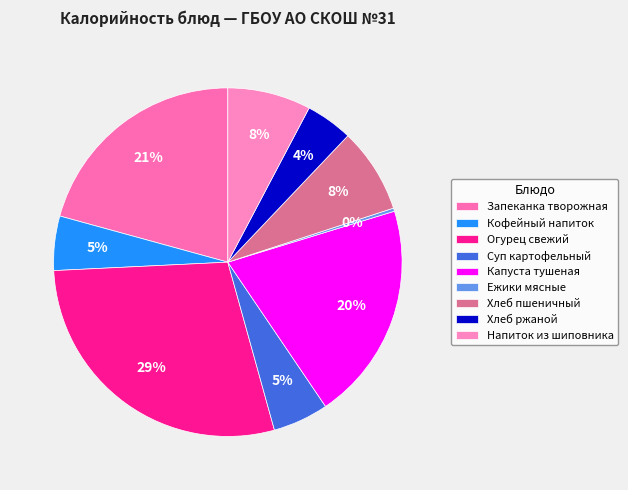

Count the number of slices in the pie.

9